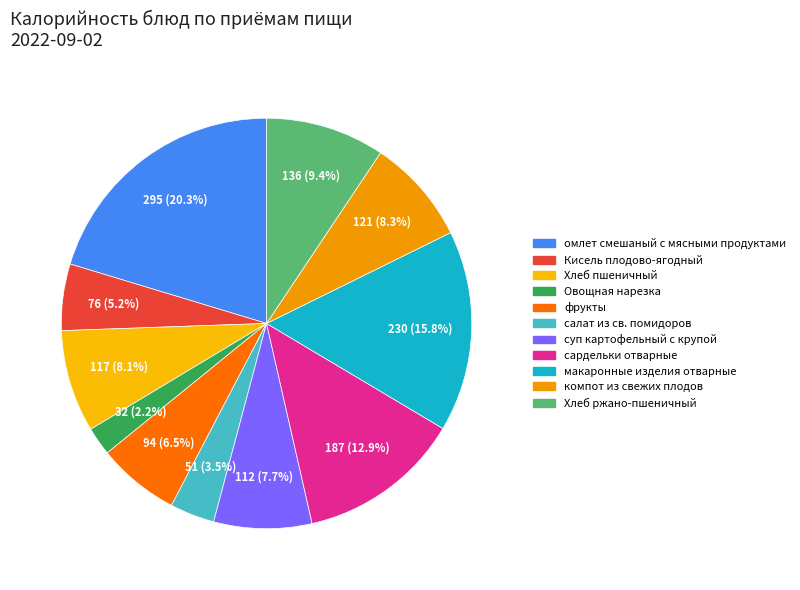

Which has a higher value, суп картофельный с крупой or омлет смешаный с мясными продуктами?

омлет смешаный с мясными продуктами